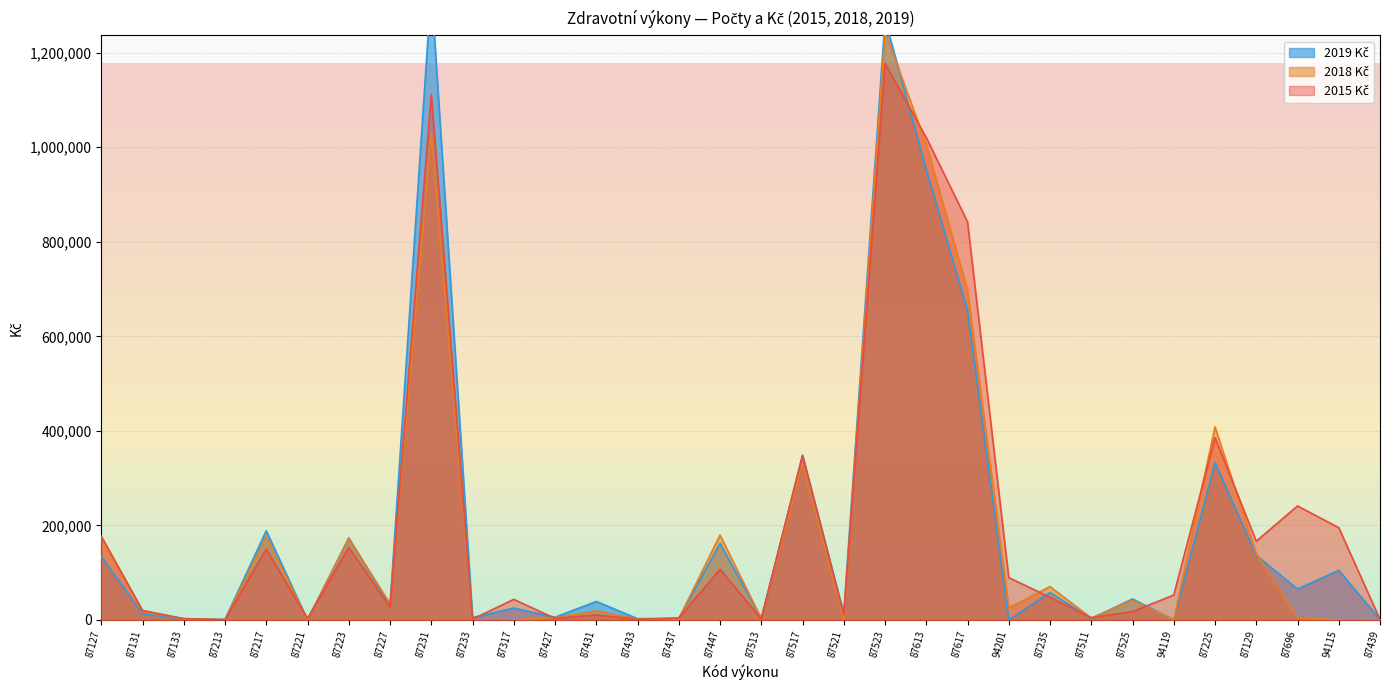

True or false: 2019 Kč has a value of 37143 at 87235.

False